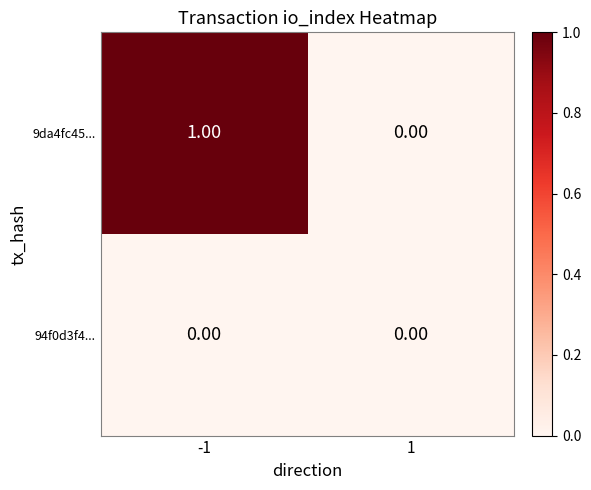

Count the number of data series in this chart.

2